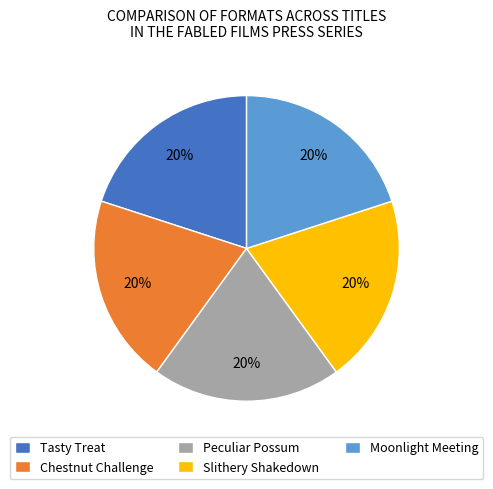

Is the sum of Chestnut Challenge and Moonlight Meeting greater than half?

No